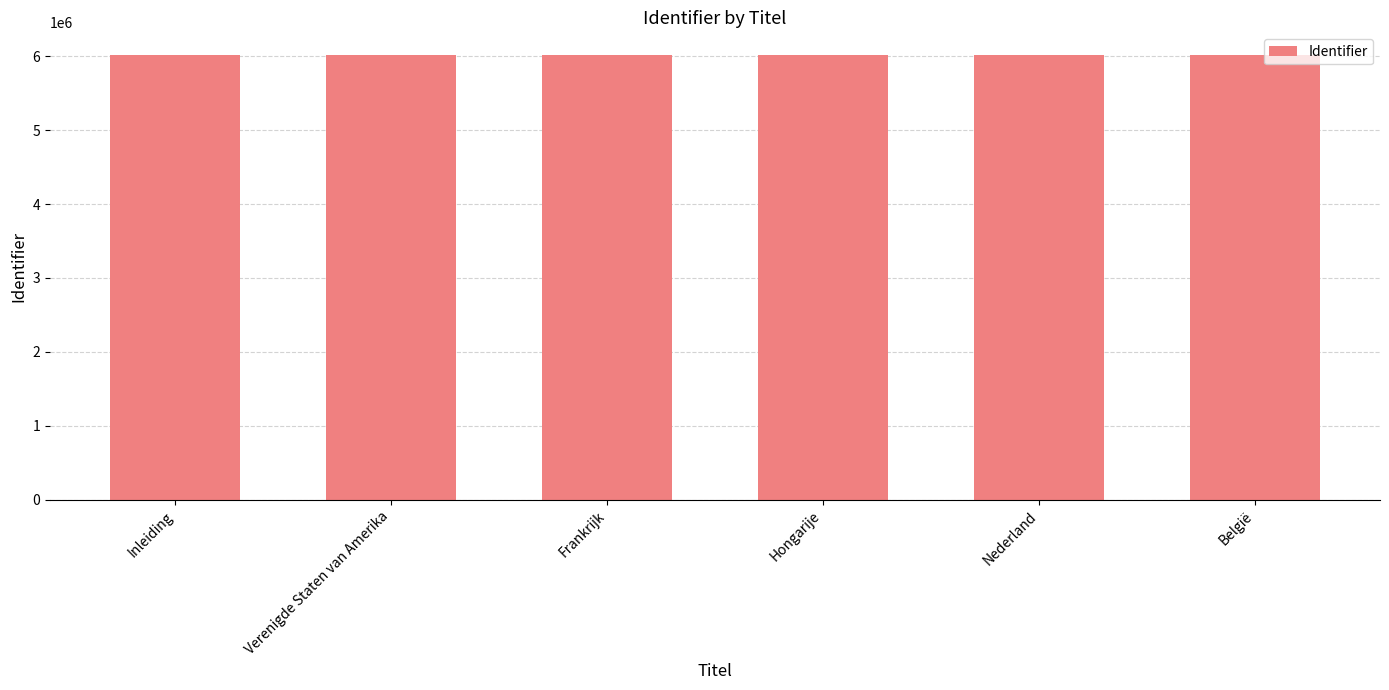

How many data points are less than 6015835?

3